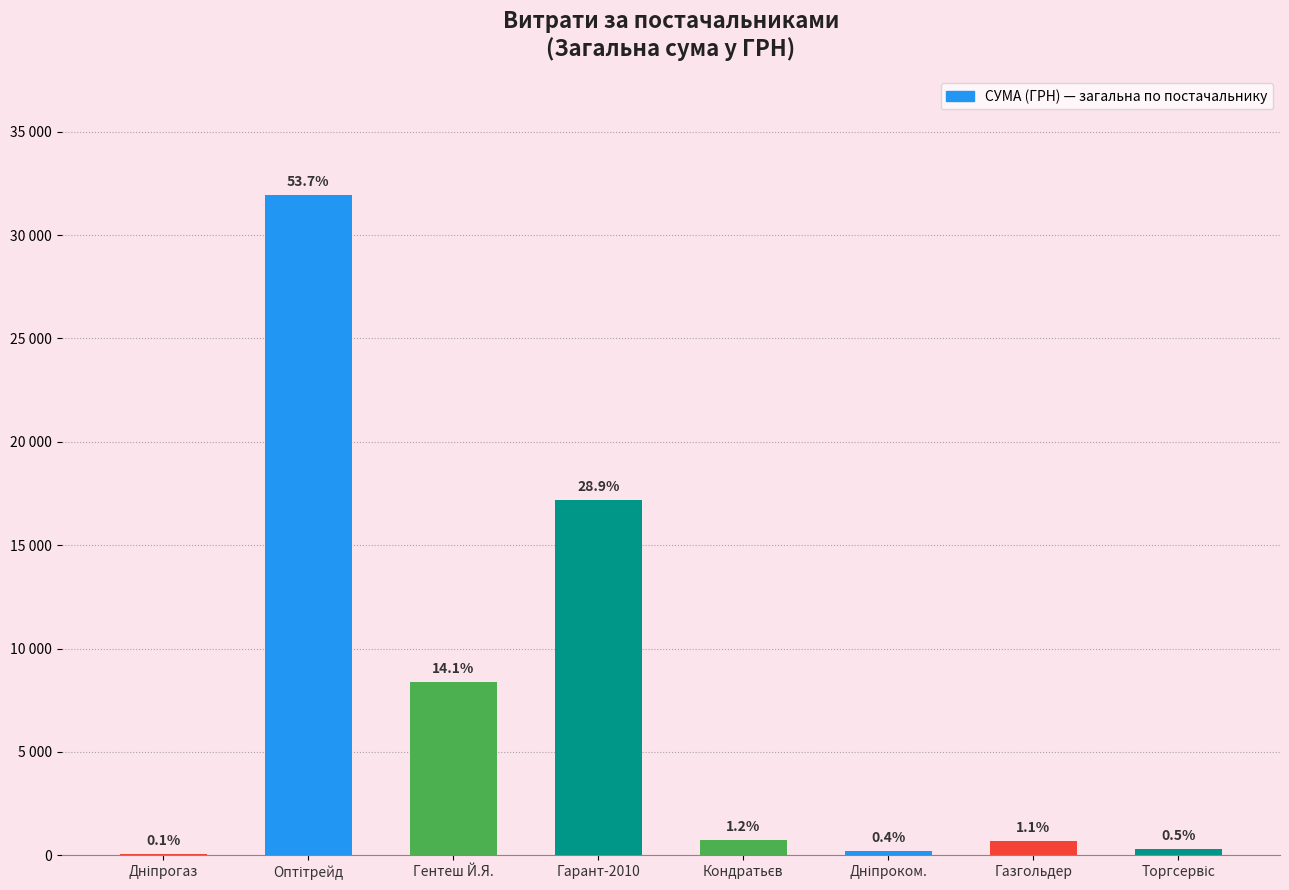

What is the change in value from Оптітрейд to Гарант-2010?

-14726.0